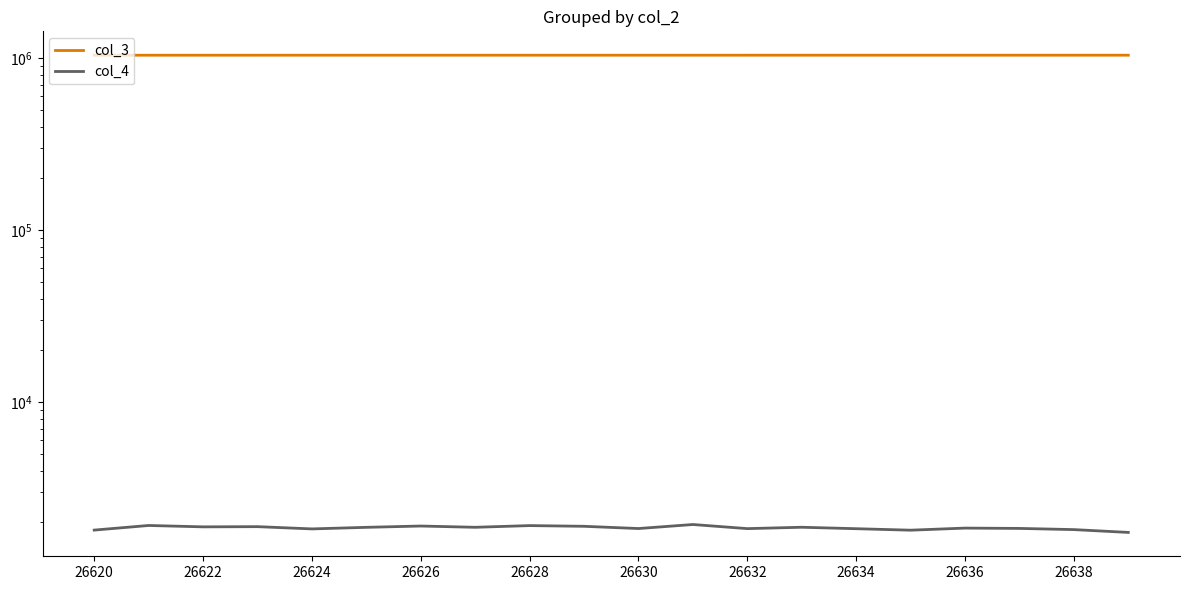

Which category has the highest value in the col_3 series?

19